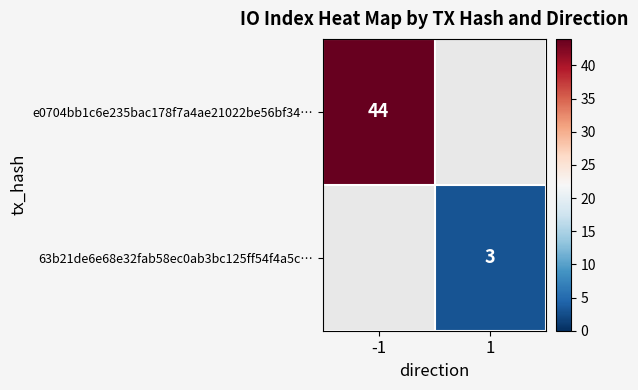

The e0704bb1c6e235bac178f7a4ae21022be56bf34… series shows 13 at -1. True or false?

False